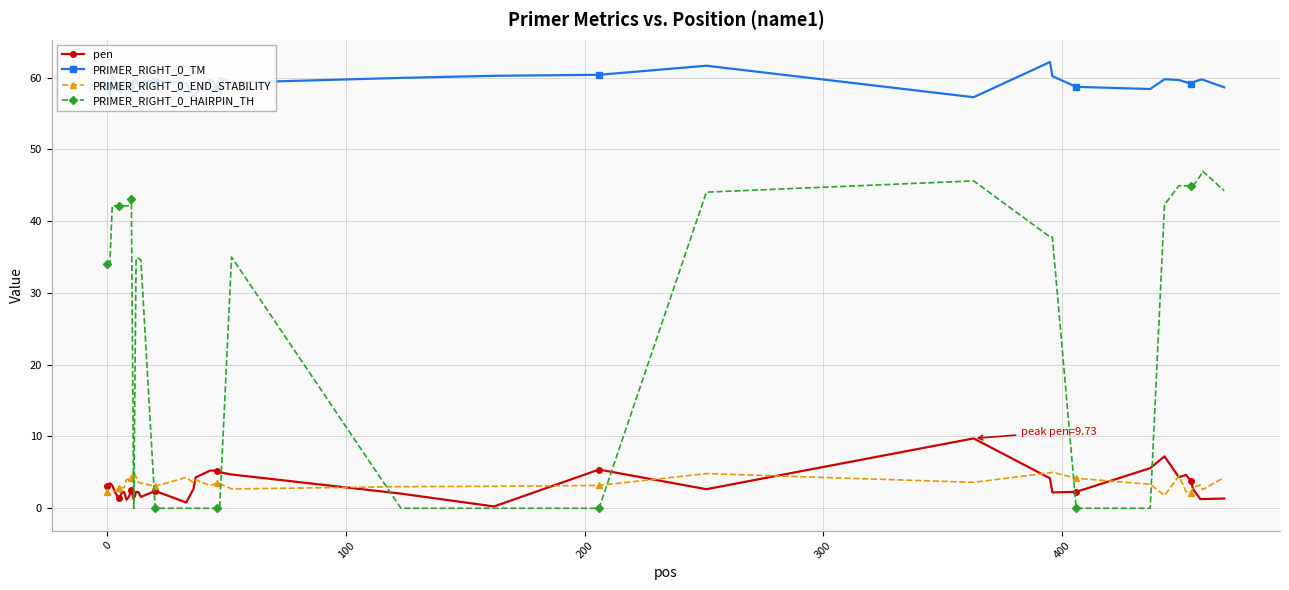

Is this an area chart (filled region under the line)?

No